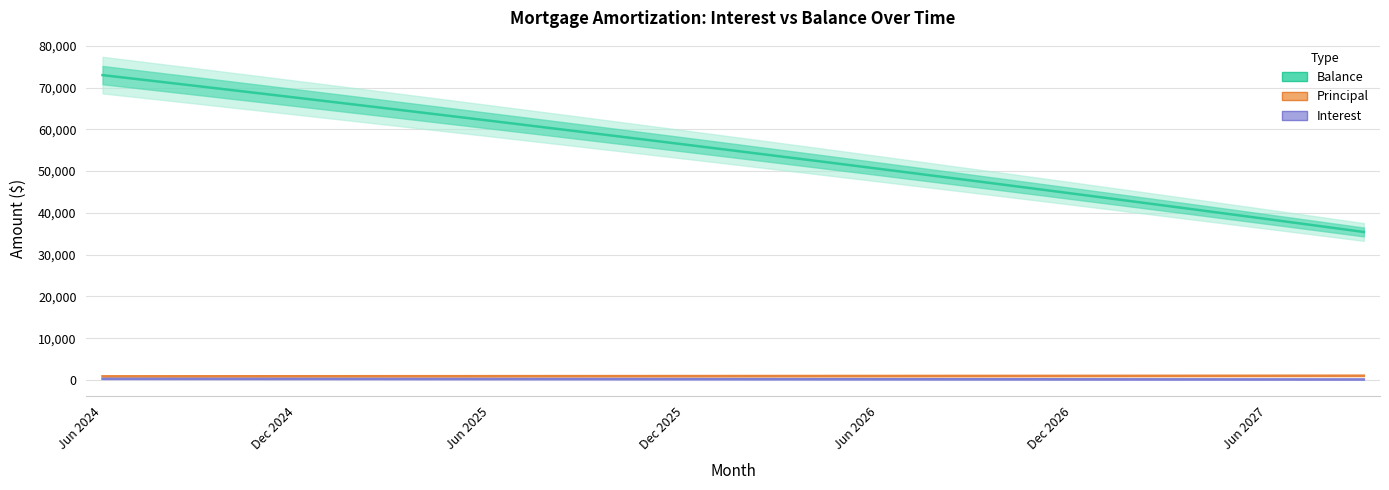

How many series are shown in this chart?

3